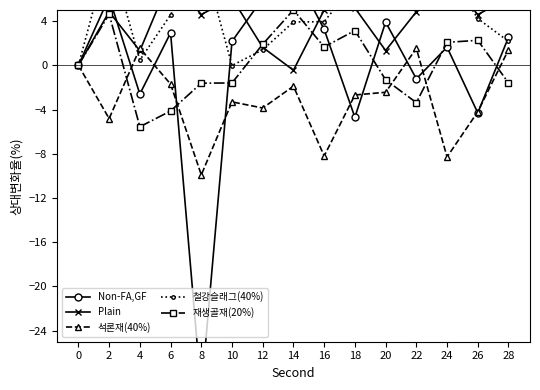

What is the difference between the Plain values at 0 and 20?

1.3